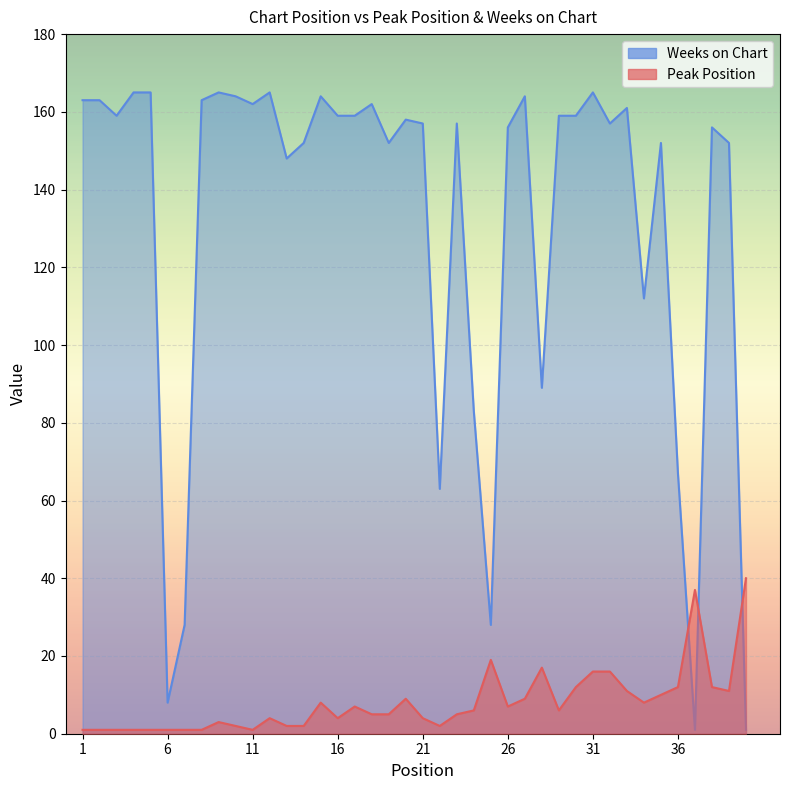

Read the Peak Position value at 39.

11